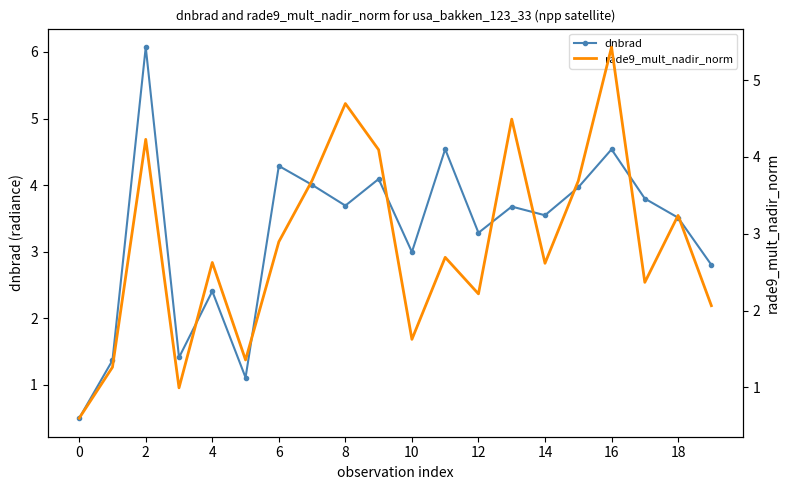

In dnbrad, how many points are higher than both neighbors (excluding endpoints)?

7